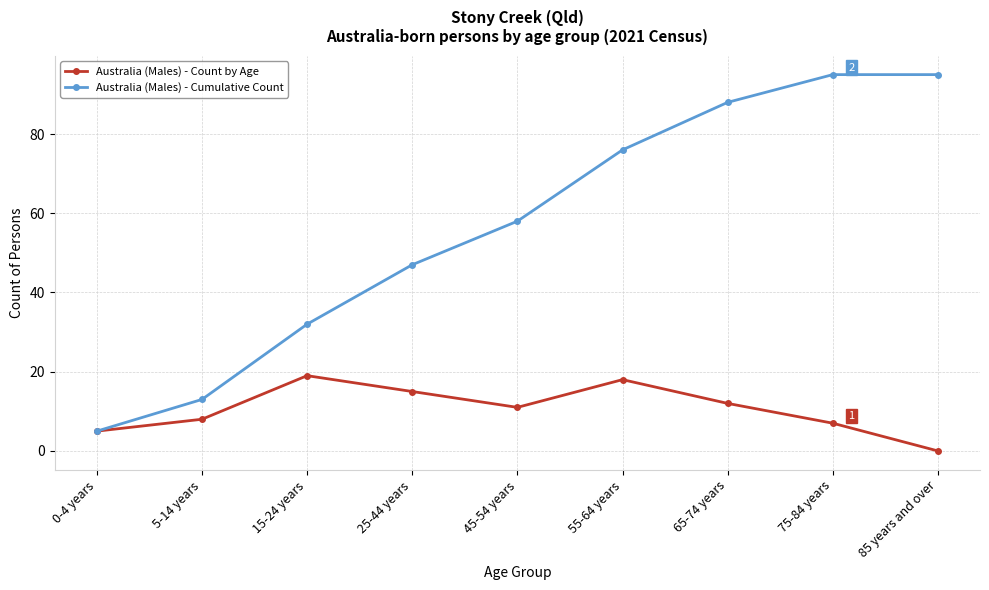

Is the value of Australia (Males) - Cumulative Count at 55-64 years greater than the value of Australia (Males) - Count by Age at 0-4 years?

Yes